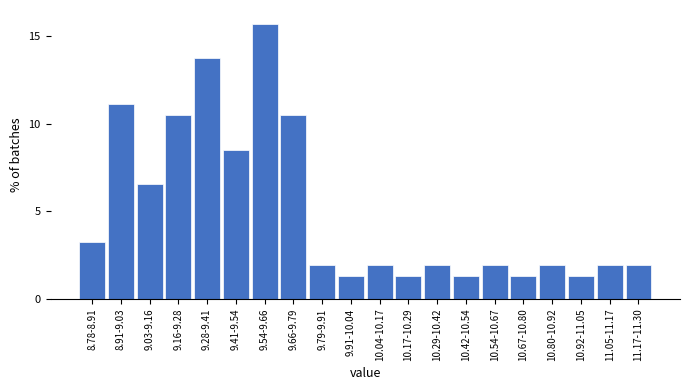

Reading left to right, what are all the values shown in this chart?

3.3	11.1	6.5	10.5	13.7	8.5	15.7	10.5	2.0	1.3	2.0	1.3	2.0	1.3	2.0	1.3	2.0	1.3	2.0	2.0